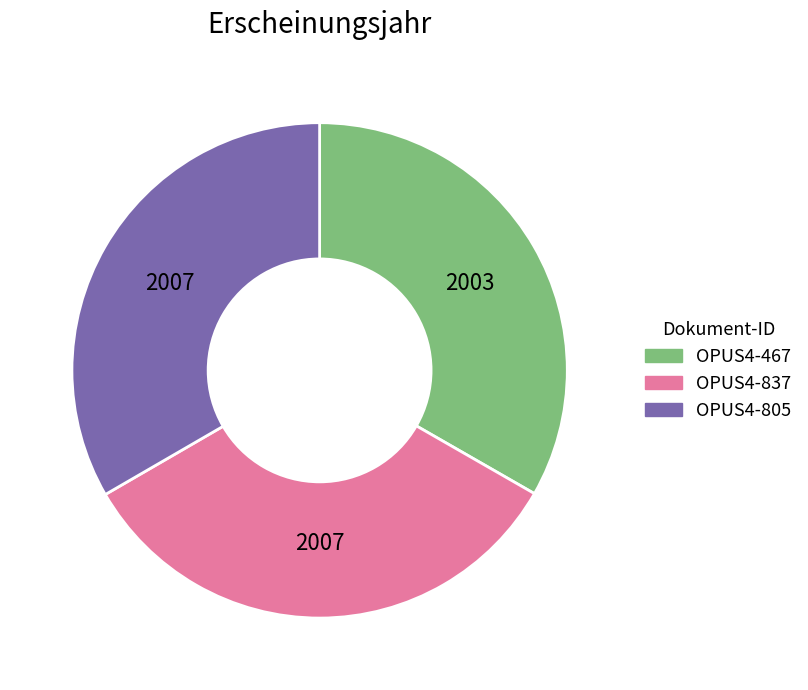

Do OPUS4-837 and OPUS4-467 together represent more than half of the pie?

Yes